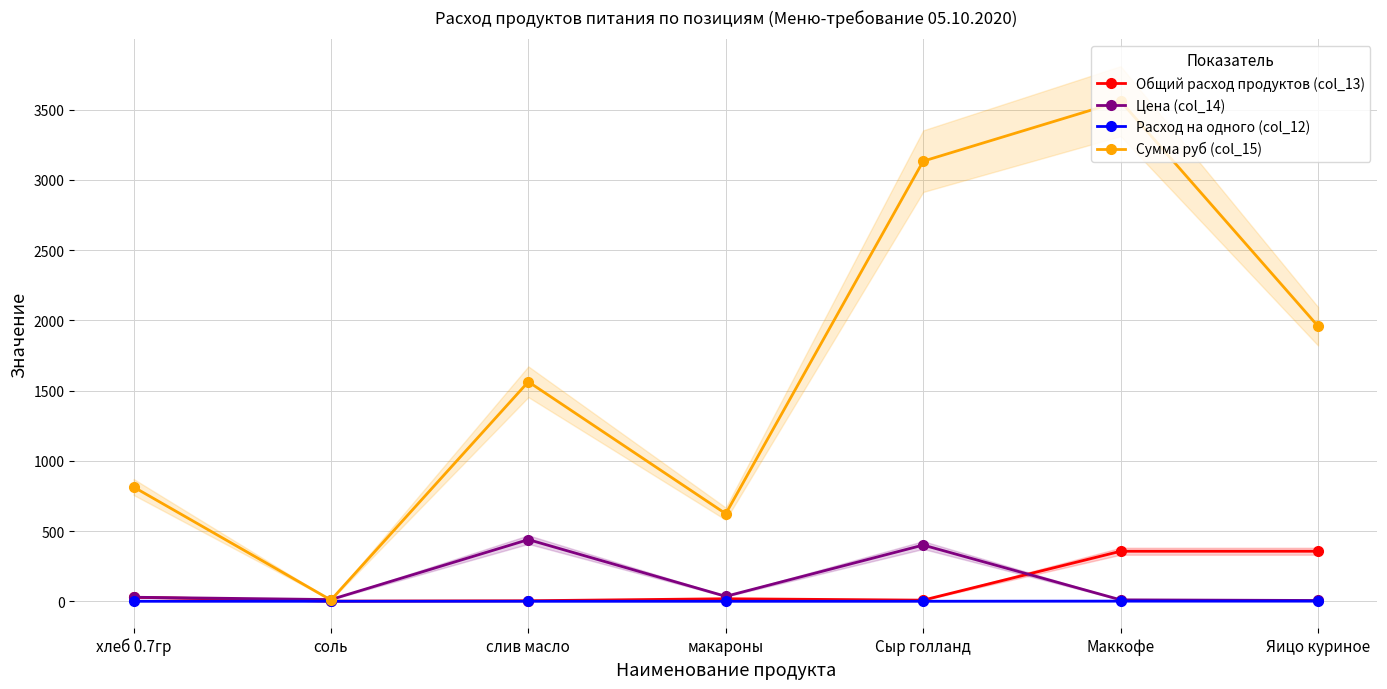

Is it true that Цена (col_14) equals 124.9 at слив масло?

False